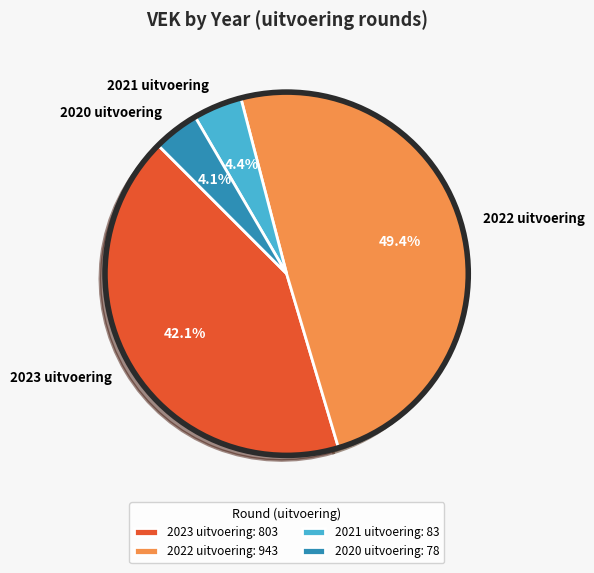

True or false: 2020 uitvoering accounts for 13% of the total.

False